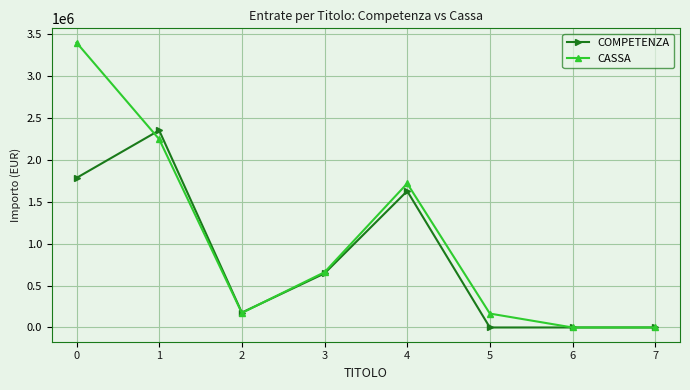

Which series has the largest total across all categories?

CASSA